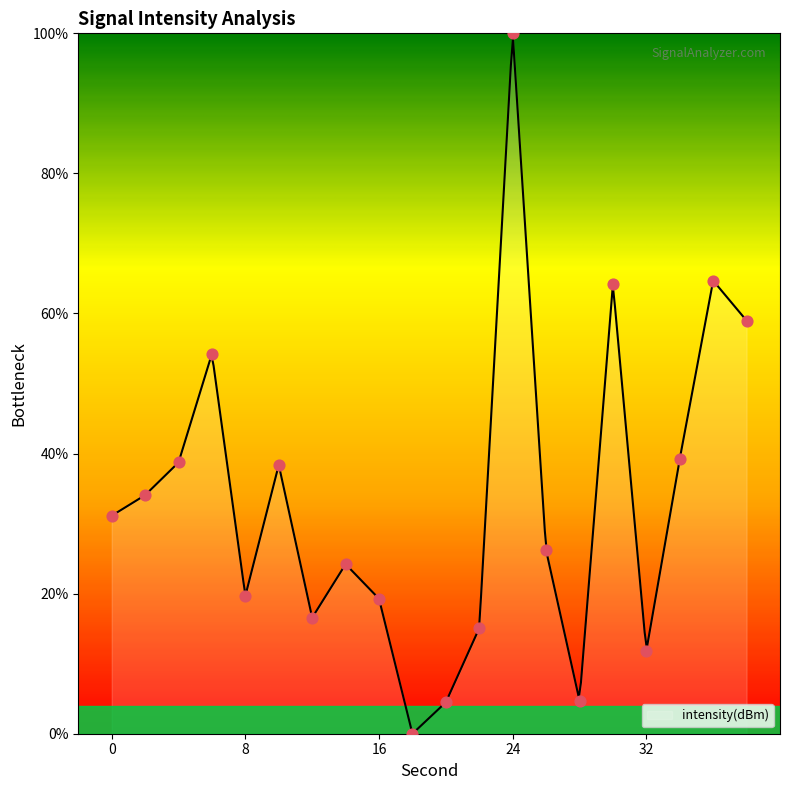

What is the ratio of the value at 30 to the value at 22?

4.3